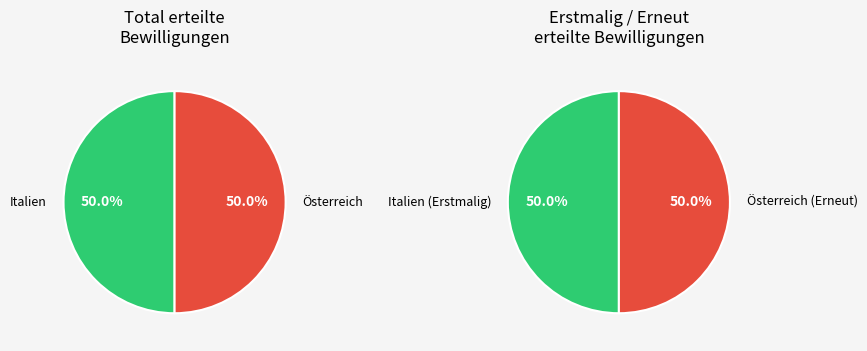

Between Österreich and Italien, which is larger?

Österreich